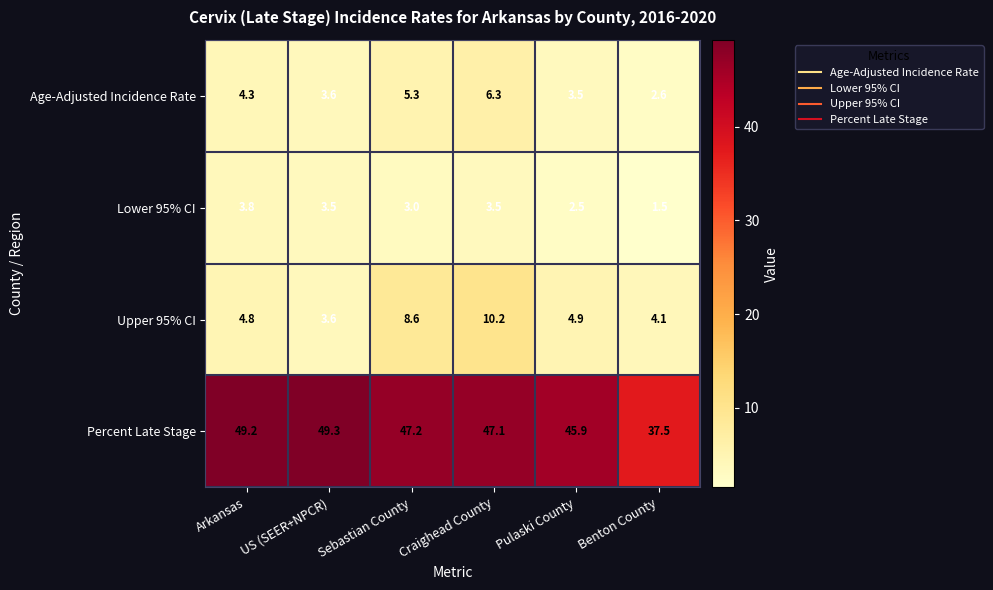

At which category is the sum across all series the highest?

Craighead County